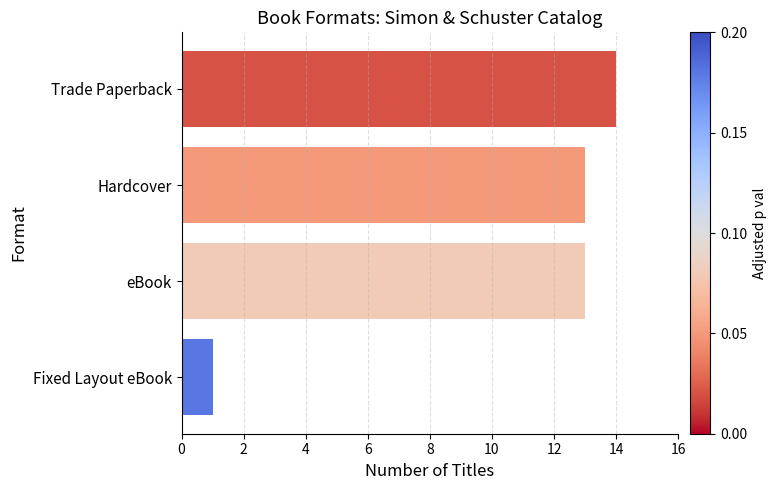

Which category has the lowest value across all series?

Fixed Layout eBook